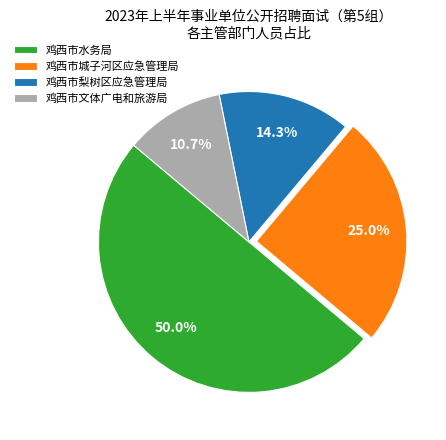

What is the smallest slice in the pie chart?

鸡西市文体广电和旅游局